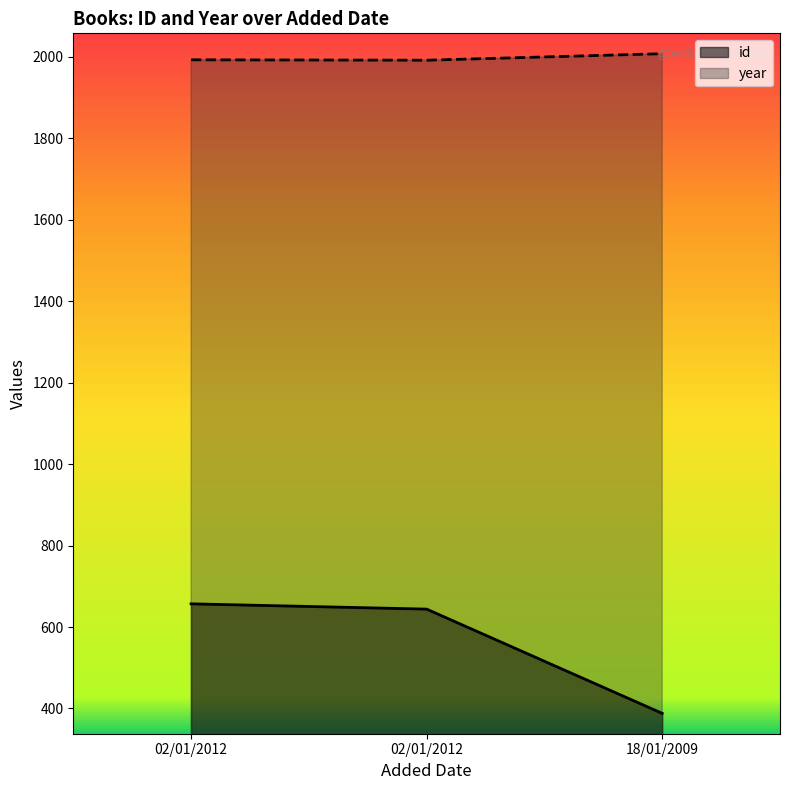

What is the value of the year point at the 2nd from the left?

1993